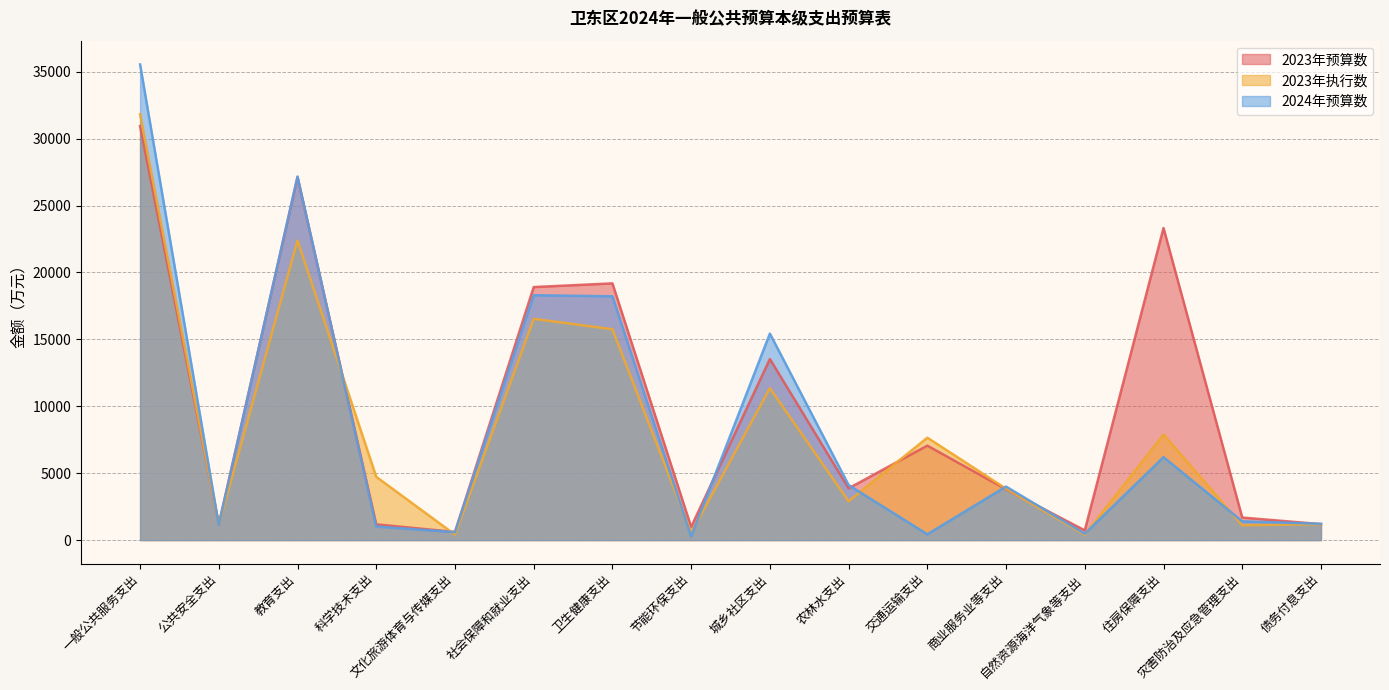

After their last crossing, which series has the higher values: 2024年预算数 or 2023年预算数?

2024年预算数